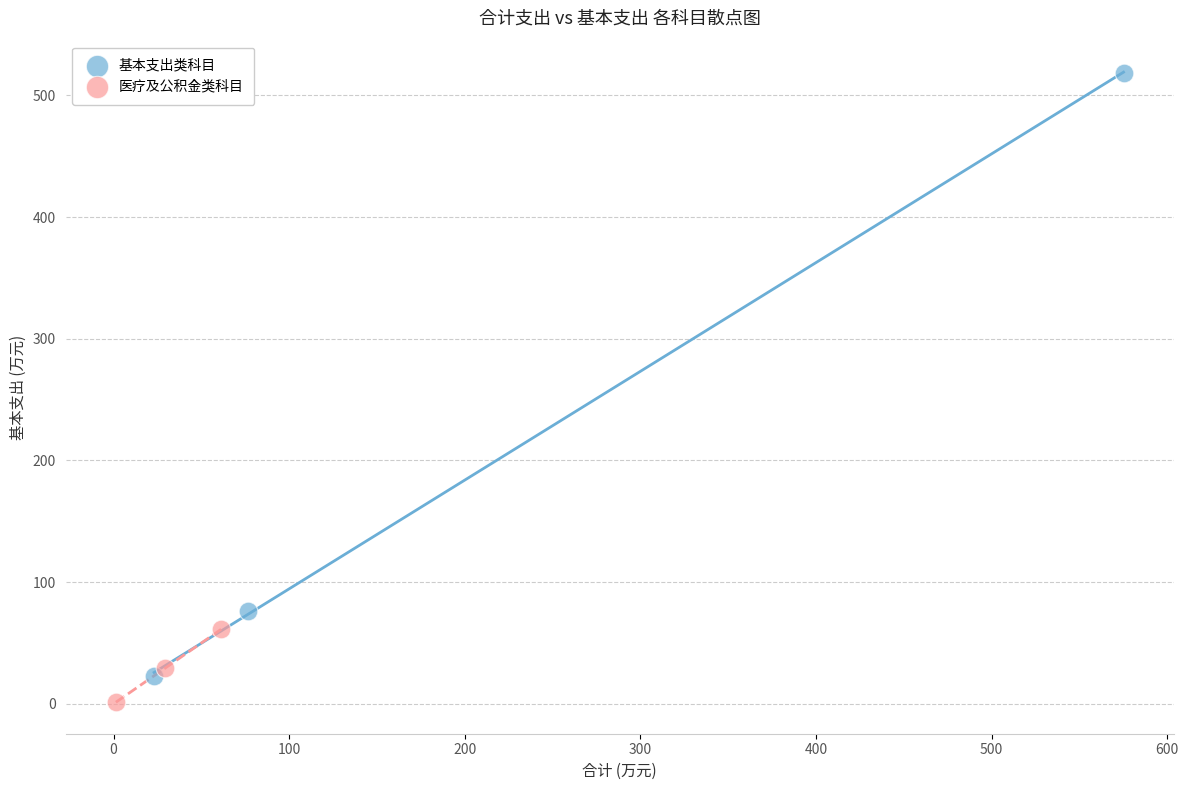

What are all the series names shown in the legend?

基本支出类科目, 医疗及公积金类科目